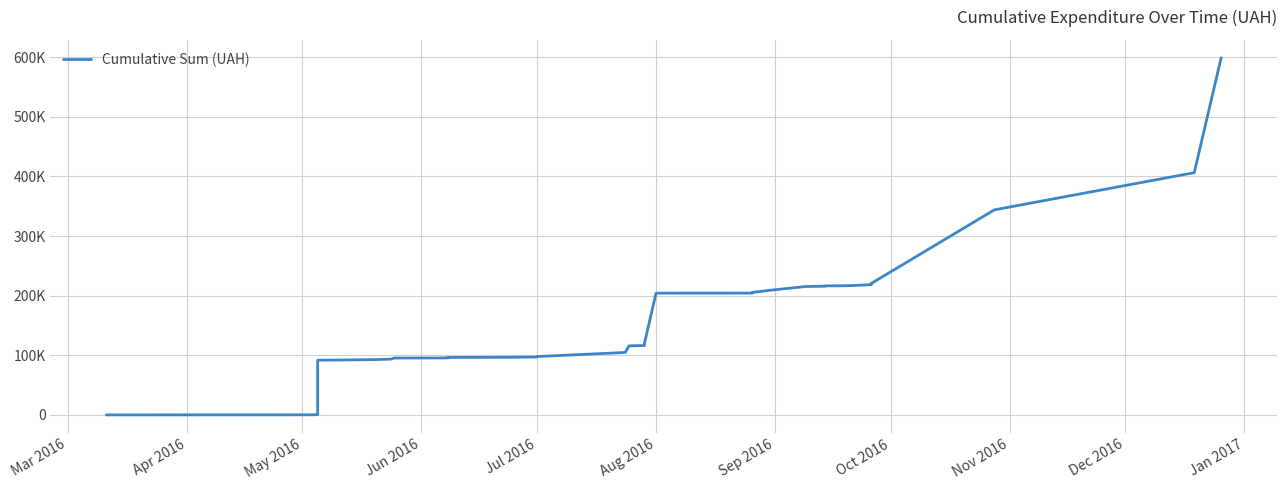

Reading right to left, transcribe all the data shown in this chart.

599165.3	406394.8	344016.0	220655.9	218545.8	217043.2	216708.2	216492.3	215982.3	215472.3	208693.9	205518.5	205091.0	204405.1	204349.3	204185.1	120207.4	116345.2	116332.4	115977.4	104815.3	97959.4	97311.4	97161.4	96691.4	96519.4	95785.4	95621.4	95507.4	93656.8	92852.9	91782.9	1782.9	1272.9	762.9	252.9	90.0